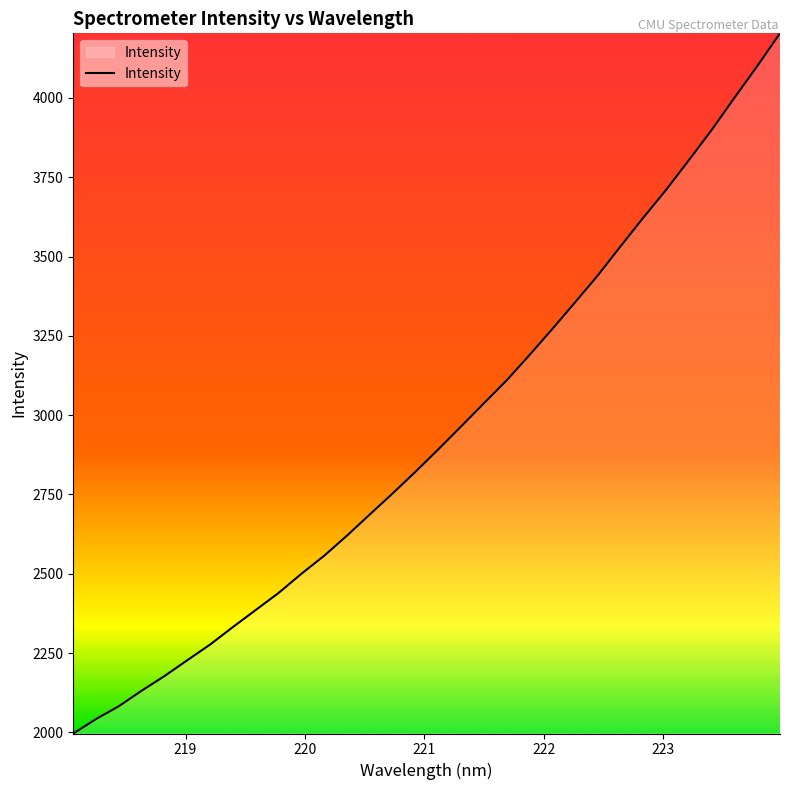

What is the minimum value shown in the chart?

1996.5